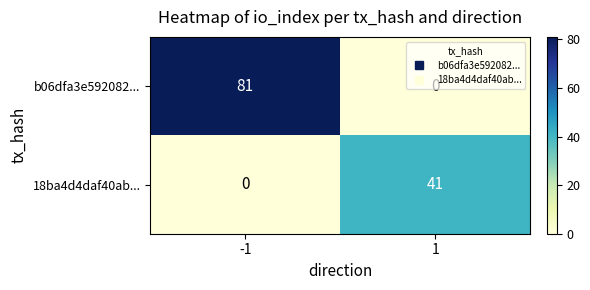

What is the maximum value for 18ba4d4daf40ab...?

41